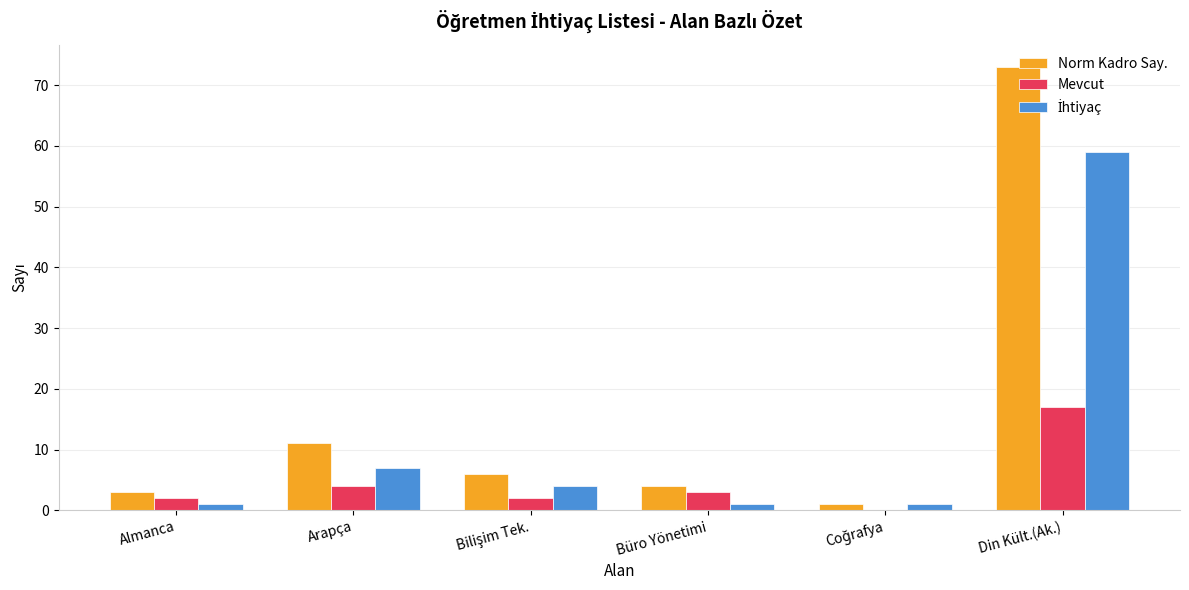

The Norm Kadro Say. series shows 11 at Arapça. True or false?

True